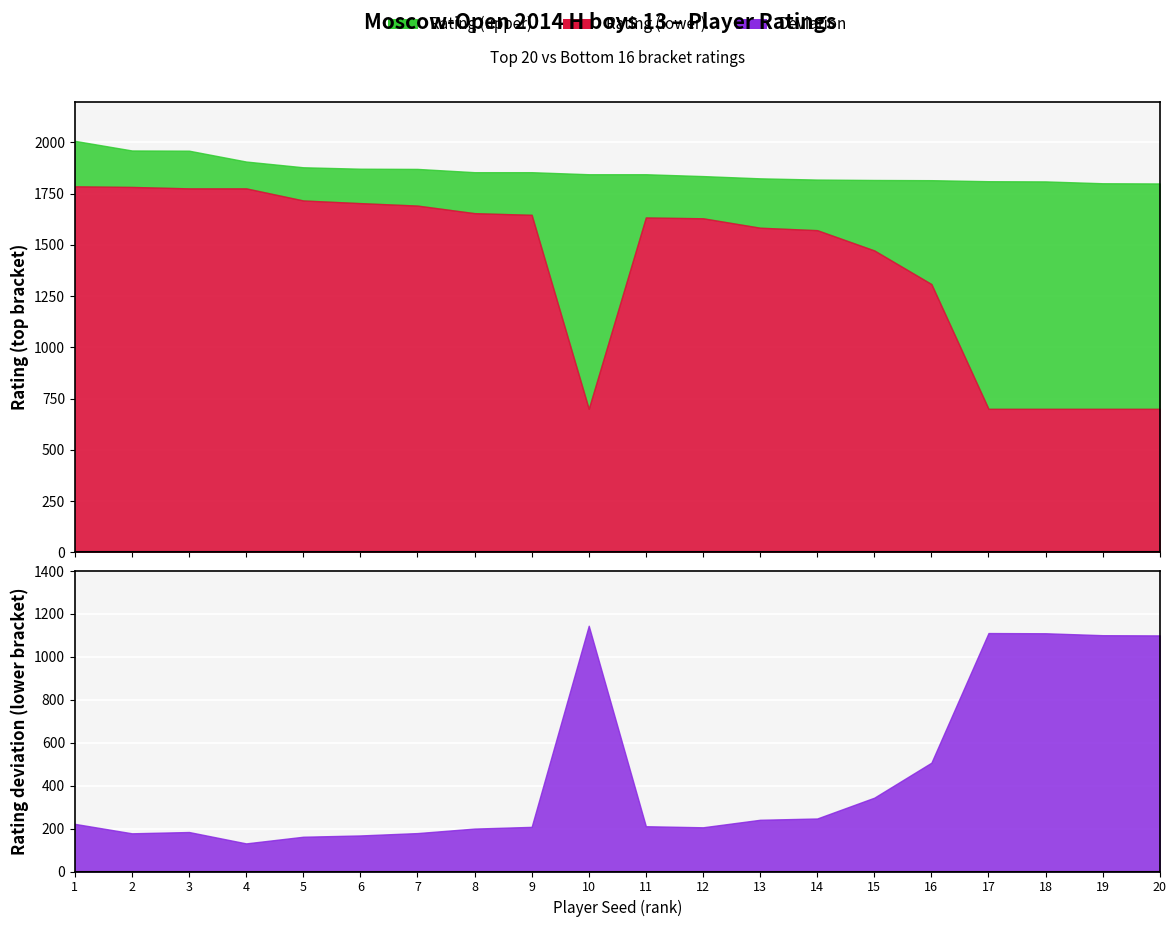

True or false: Rating (lower) and Rating (upper) cross at least once.

False